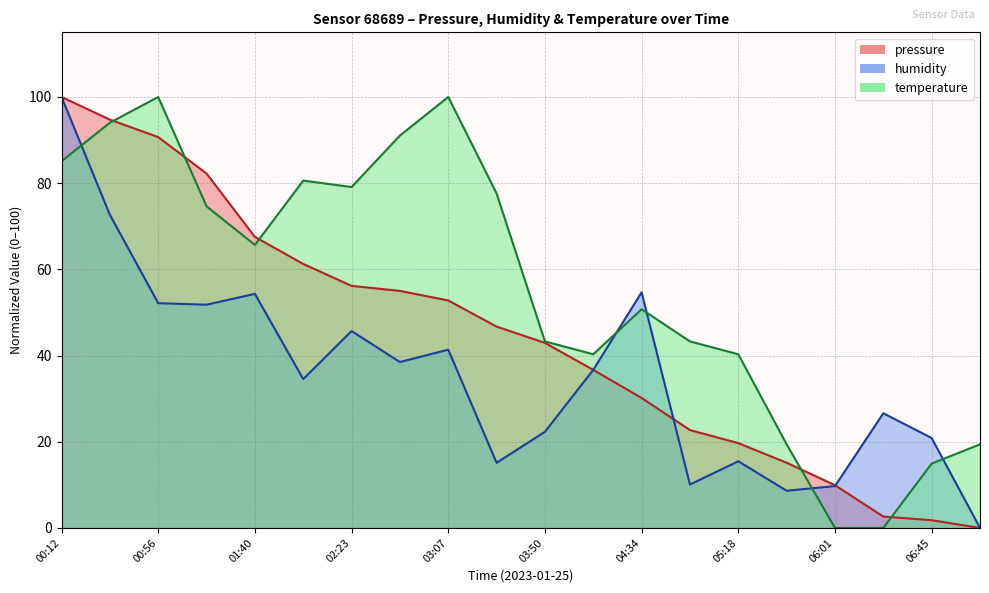

Which series has the widest spread of values?

pressure